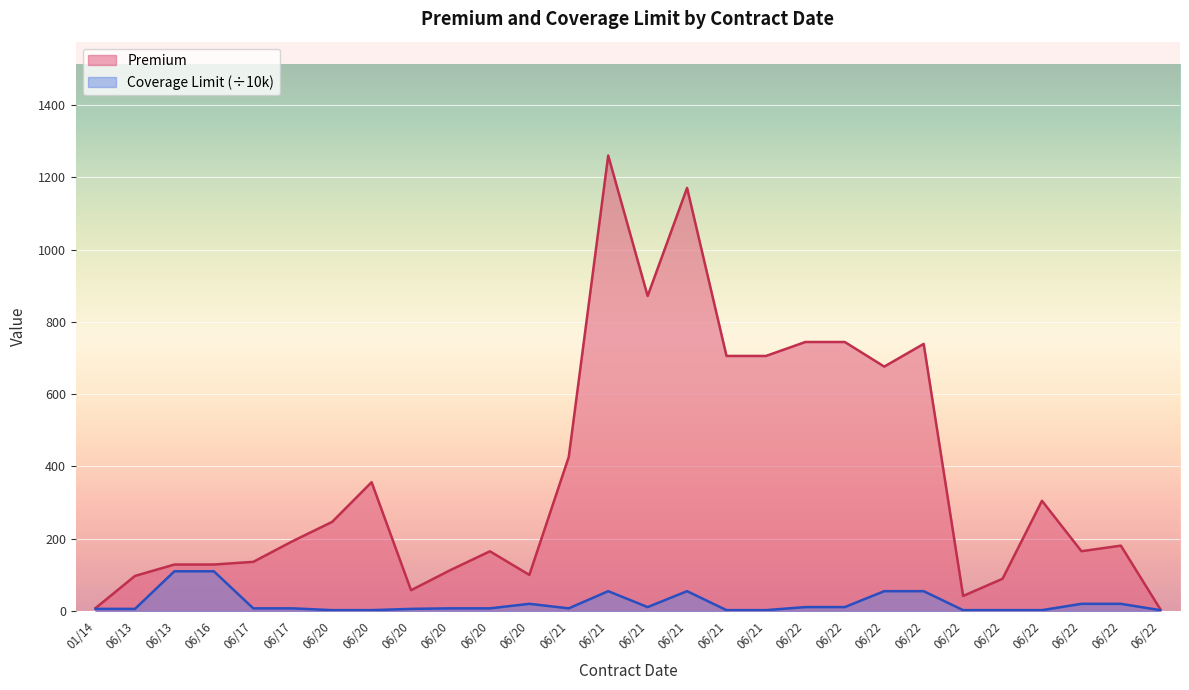

At which label is Premium closest to 632?

06/22